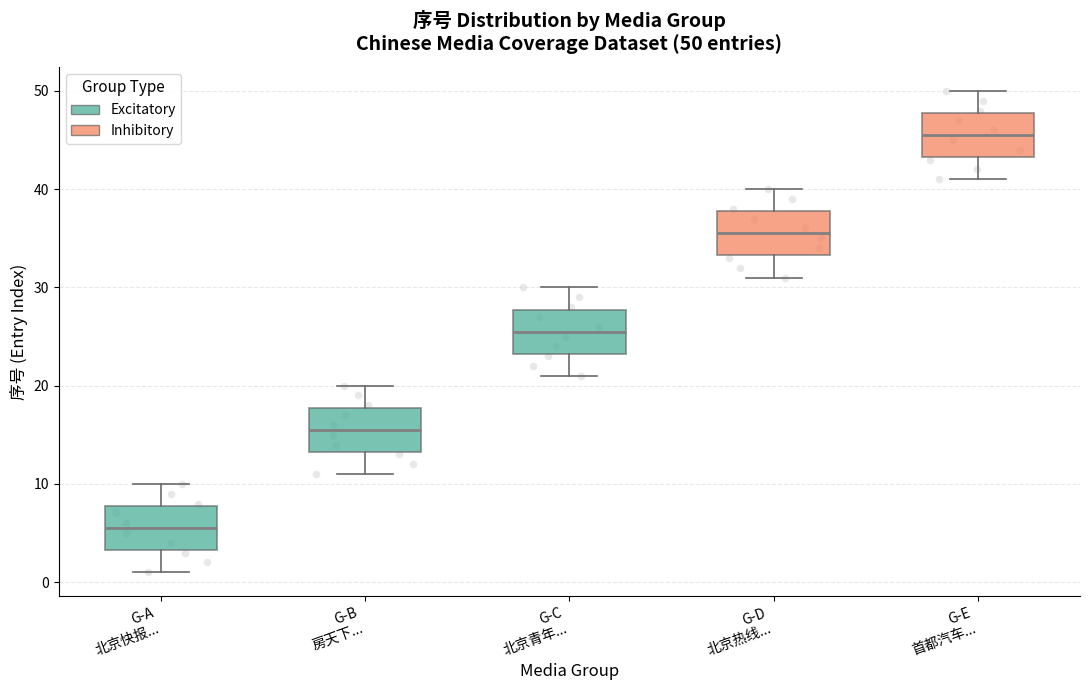

Which box has the highest median line?

G-E 首都汽车...